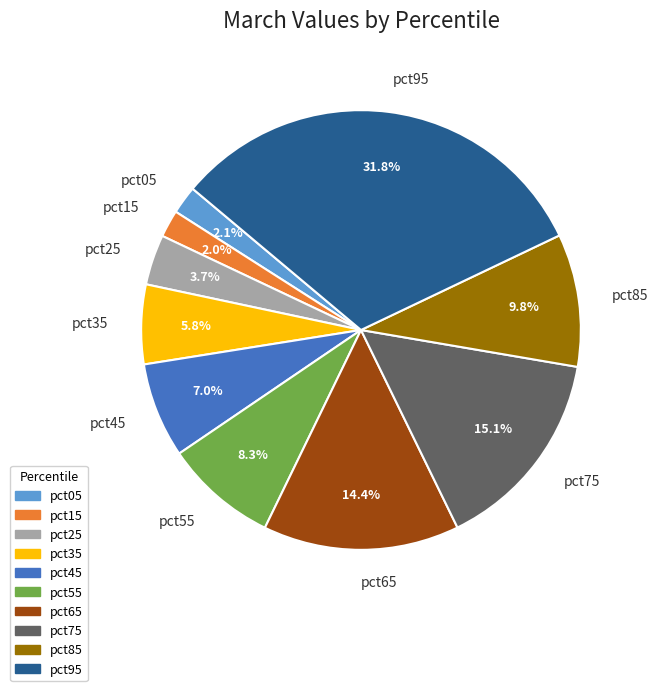

To the nearest percent, what percentage of the pie is pct25?

4%